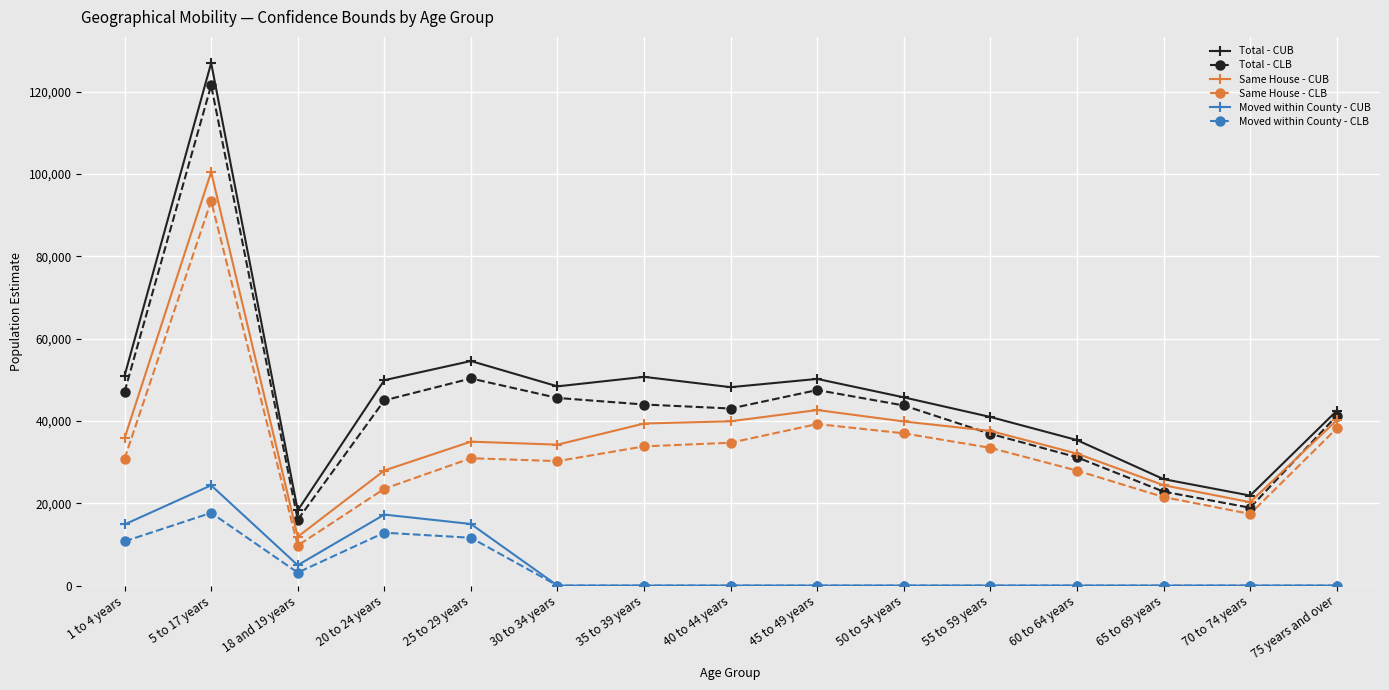

Rank the series by their maximum value, from highest to lowest.

Total - CUB, Total - CLB, Same House - CUB, Same House - CLB, Moved within County - CUB, Moved within County - CLB